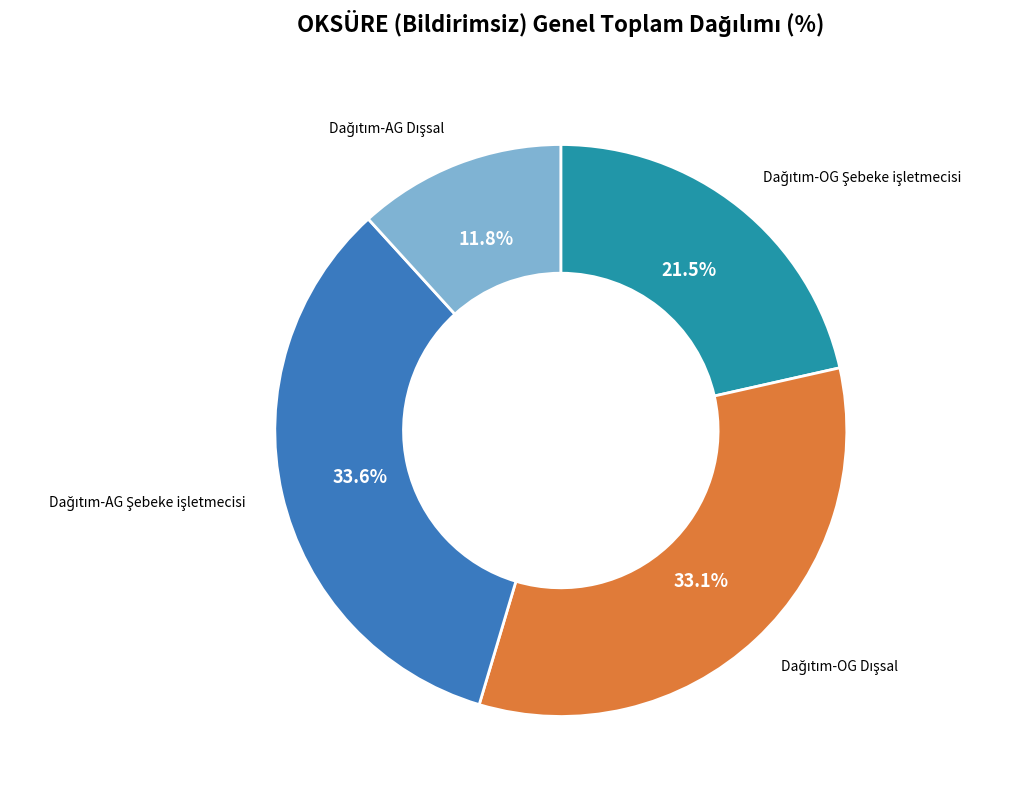

Is there a majority slice in this chart?

No